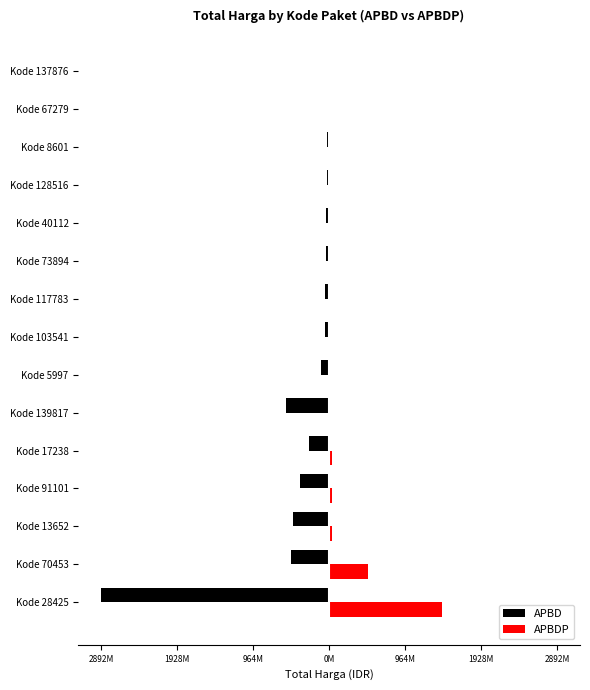

What are all the series names shown in the legend?

APBD, APBDP